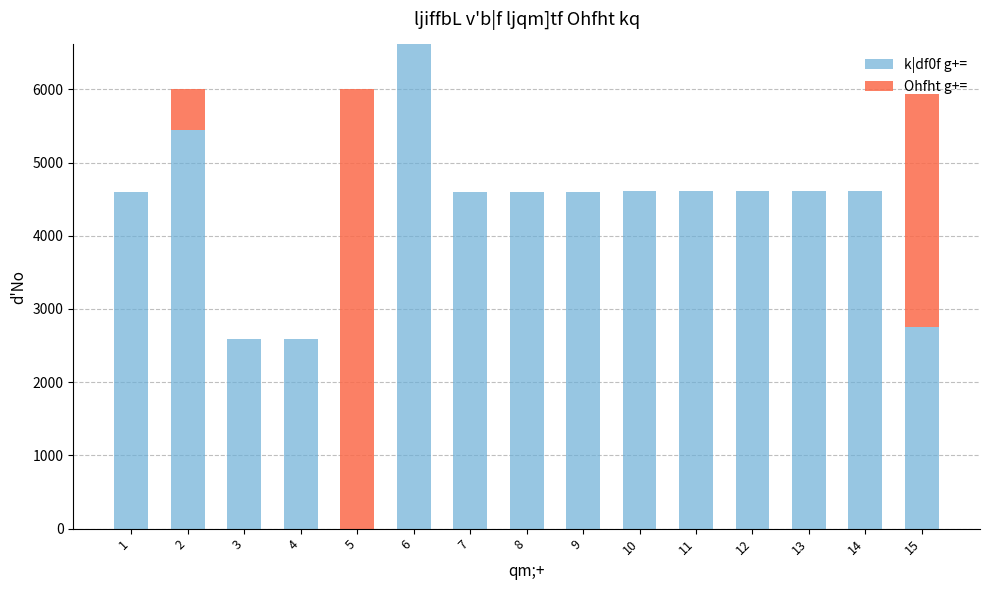

The value of k|df0f g+= at 13 is 2235. True or false?

False